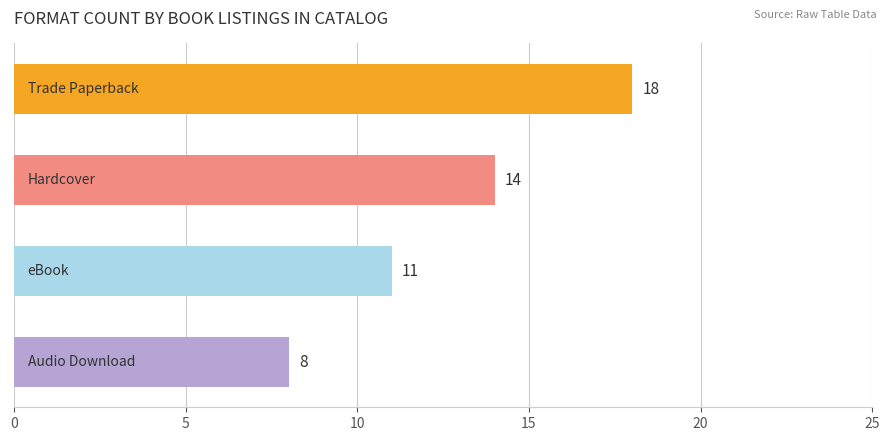

What is the value of the 2nd bar from the top?

14